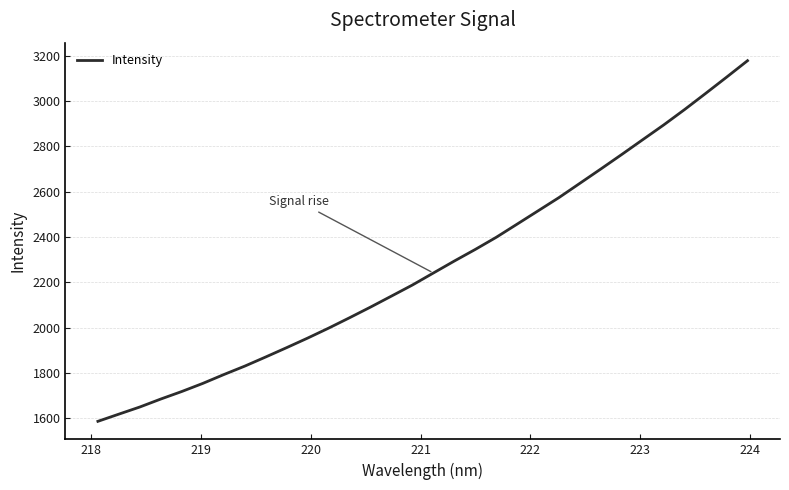

What is the smallest value displayed?

1586.9